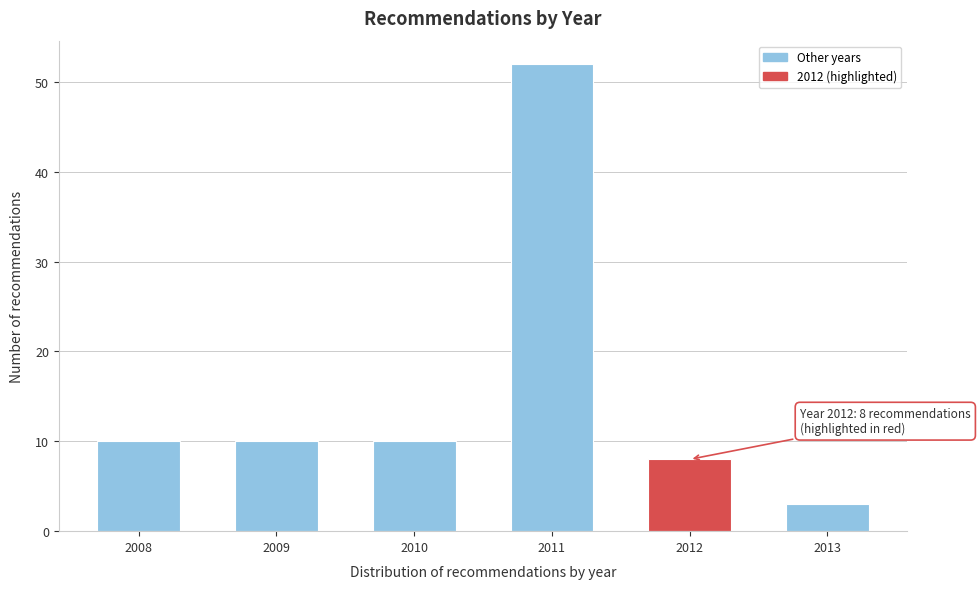

Reading left to right, transcribe all the data shown in this chart.

10	10	10	52	8	3